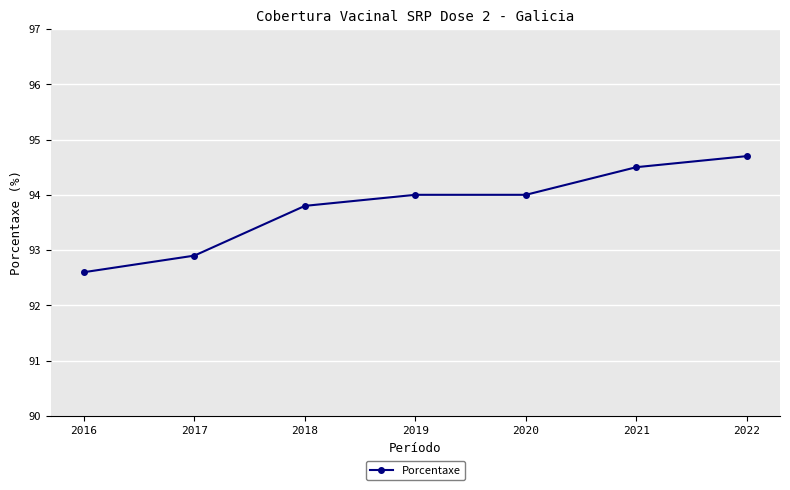

Which category has the highest value across all series?

2022